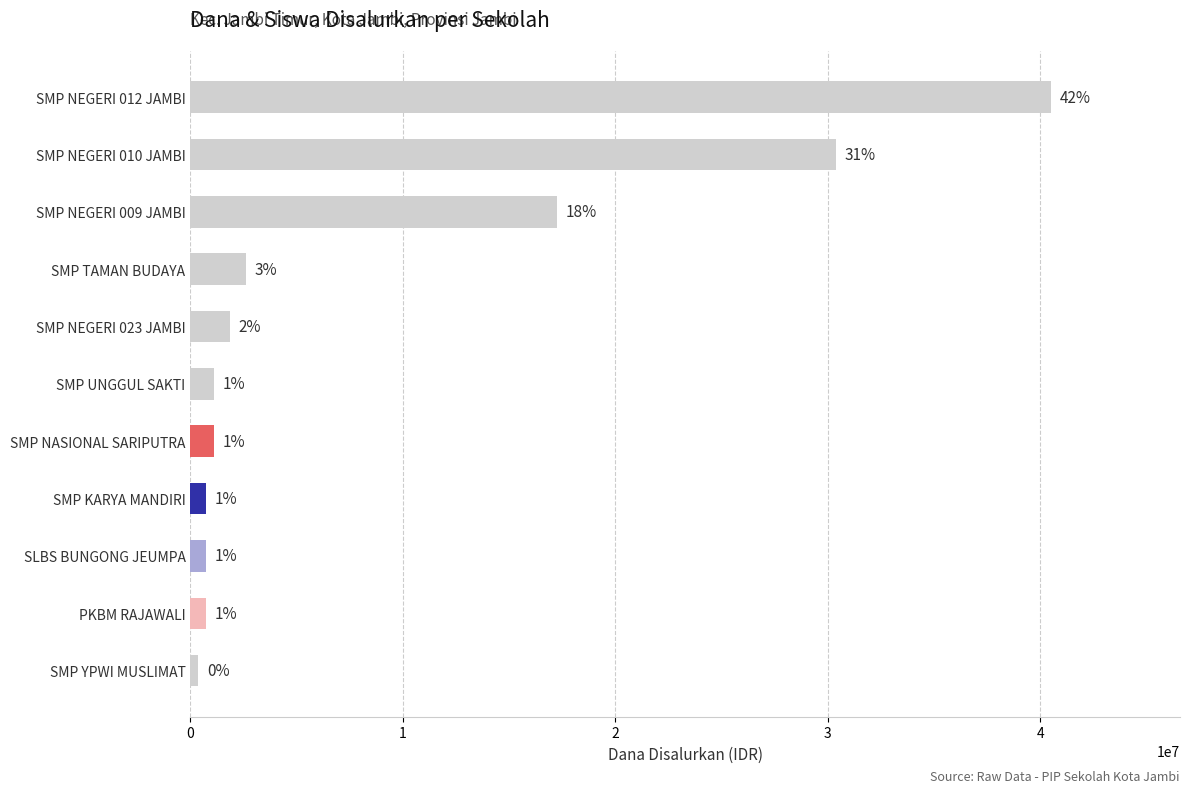

How many bars are there in total?

11